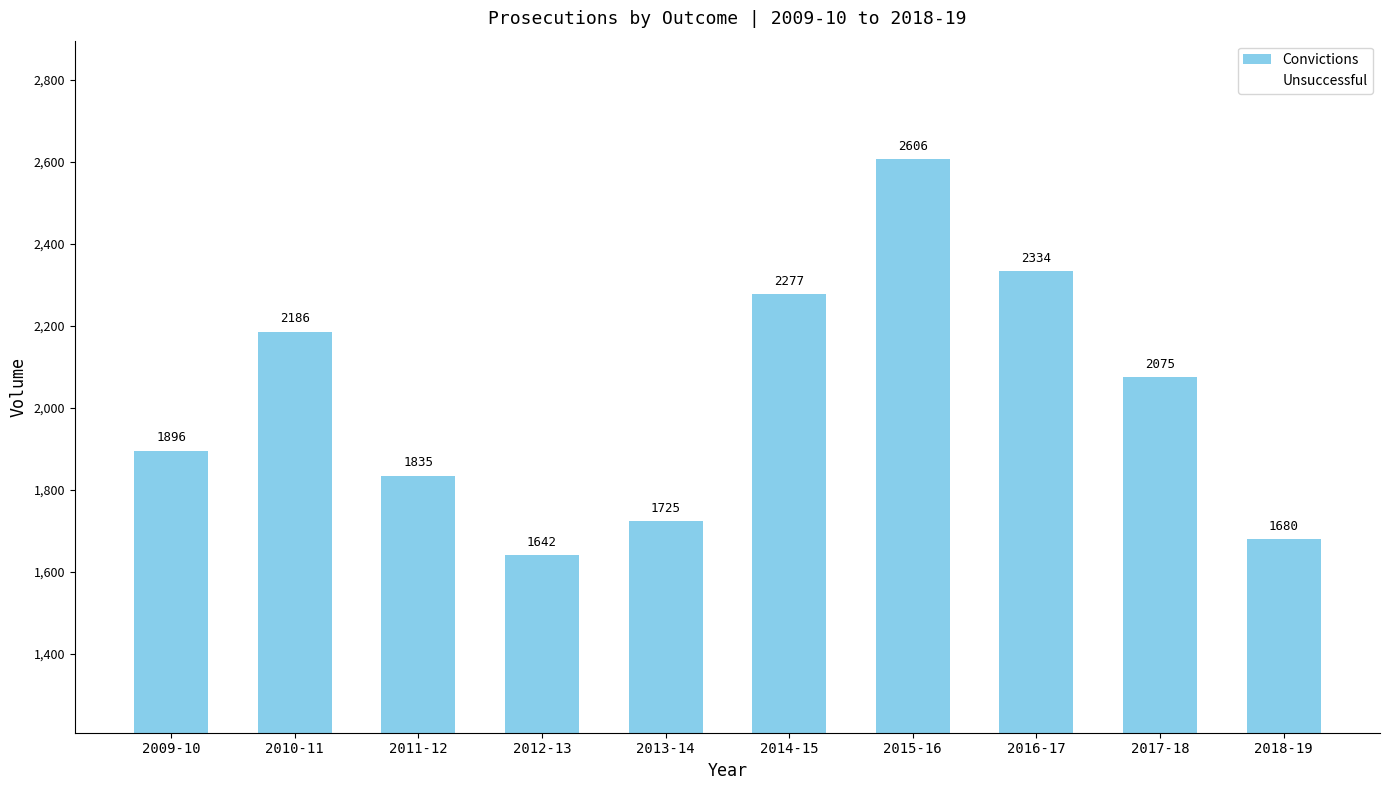

The value at 2013-14 is 1725. True or false?

True